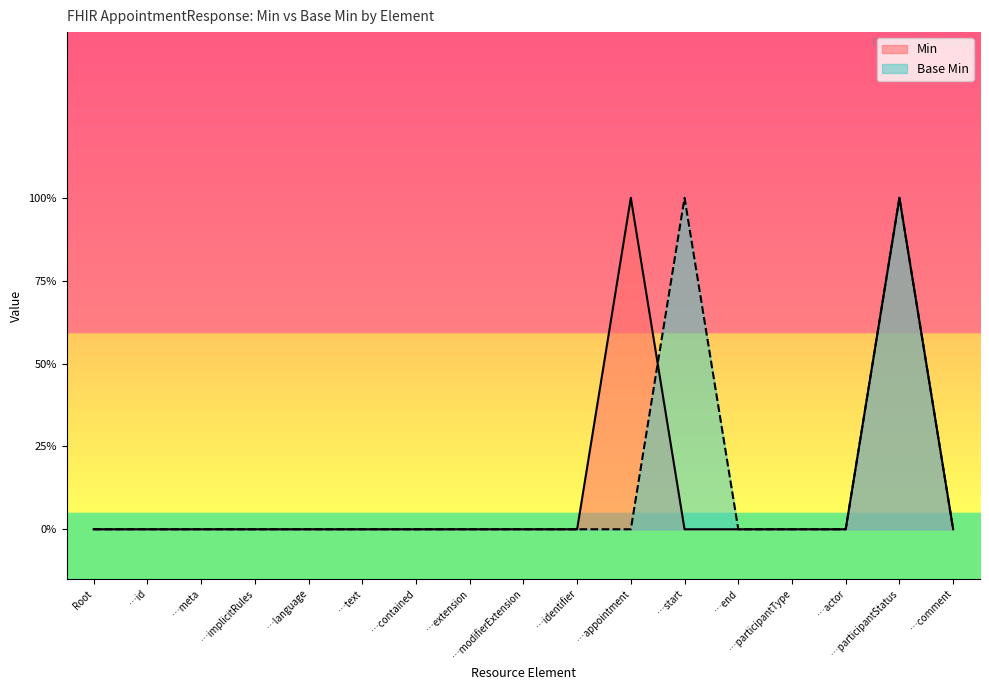

Is it true that the value at …actor is 0?

True